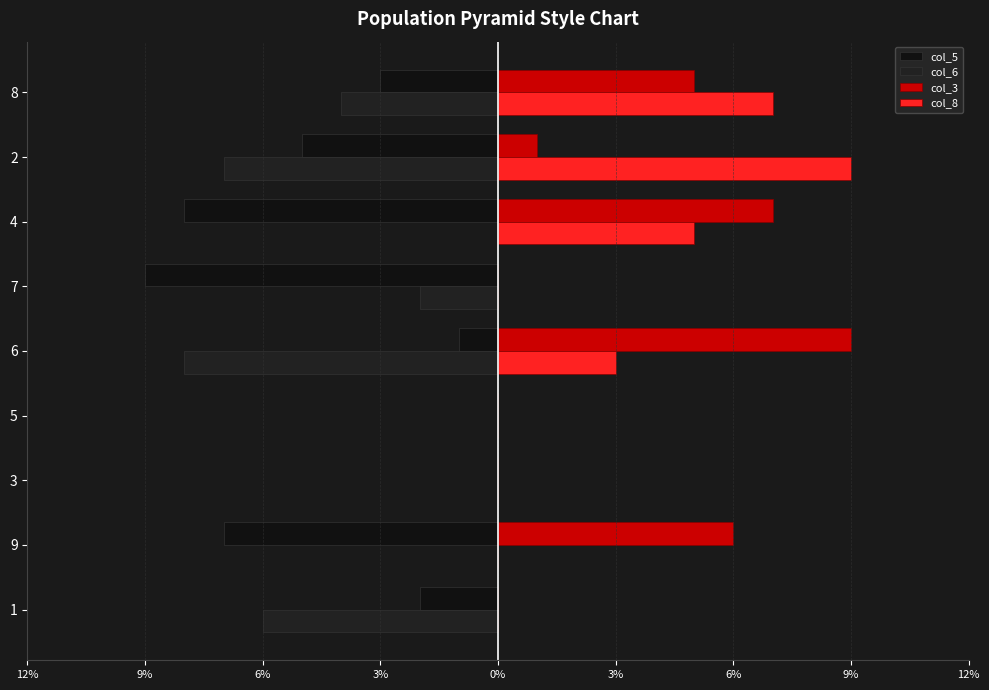

How many distinct data groups are displayed?

4